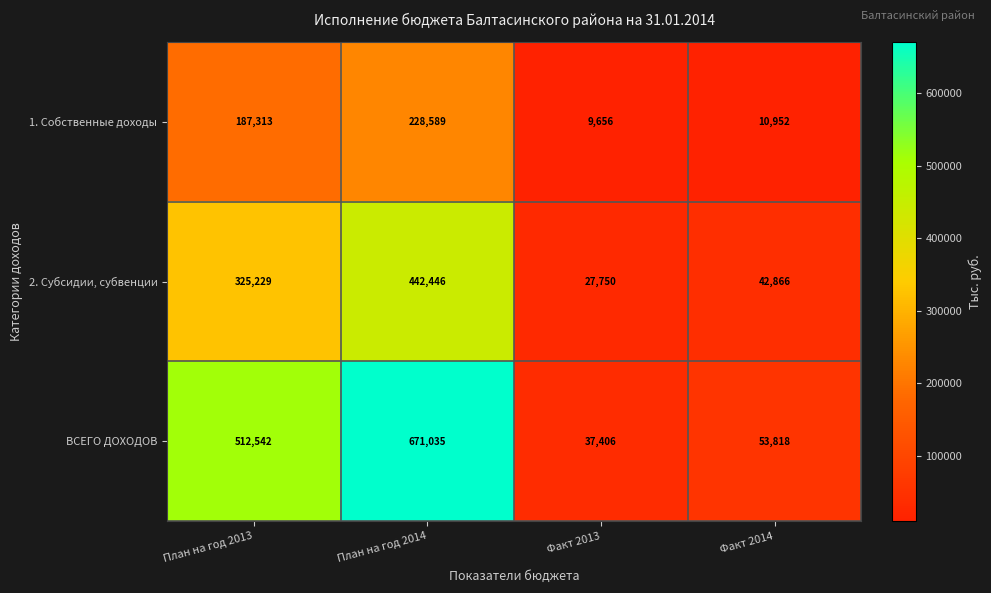

Which series has the largest total across all categories?

ВСЕГО ДОХОДОВ